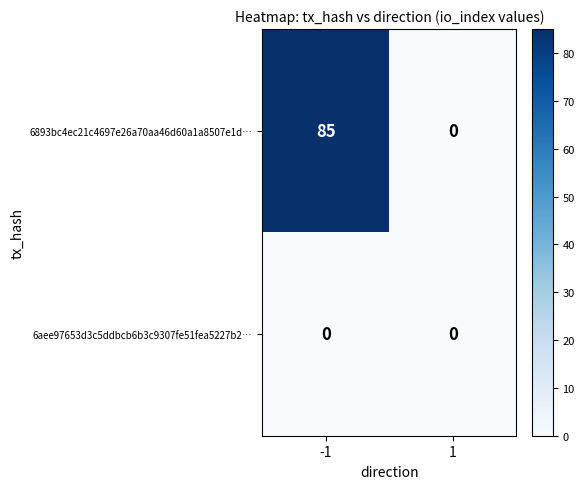

True or false: 6aee97653d3c5ddbcb6b3c9307fe51fea5227b2… has a value of 0 at 1.

True